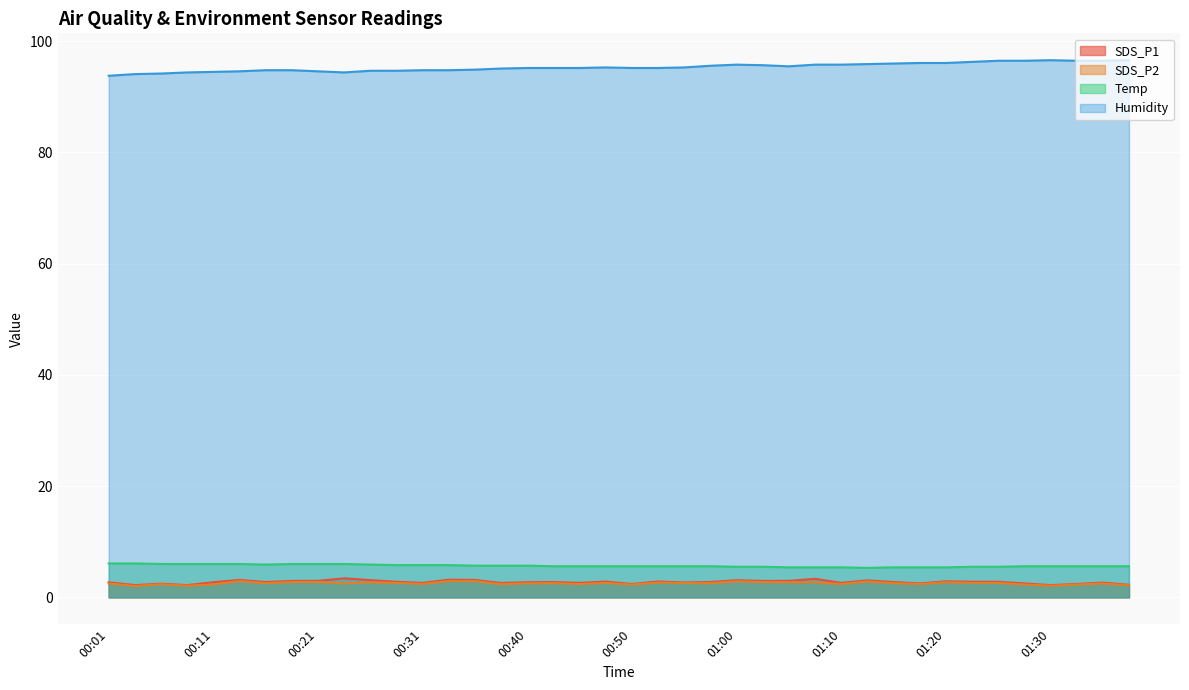

At 01:00, list the series in order from largest to smallest.

Humidity, Temp, SDS_P1, SDS_P2